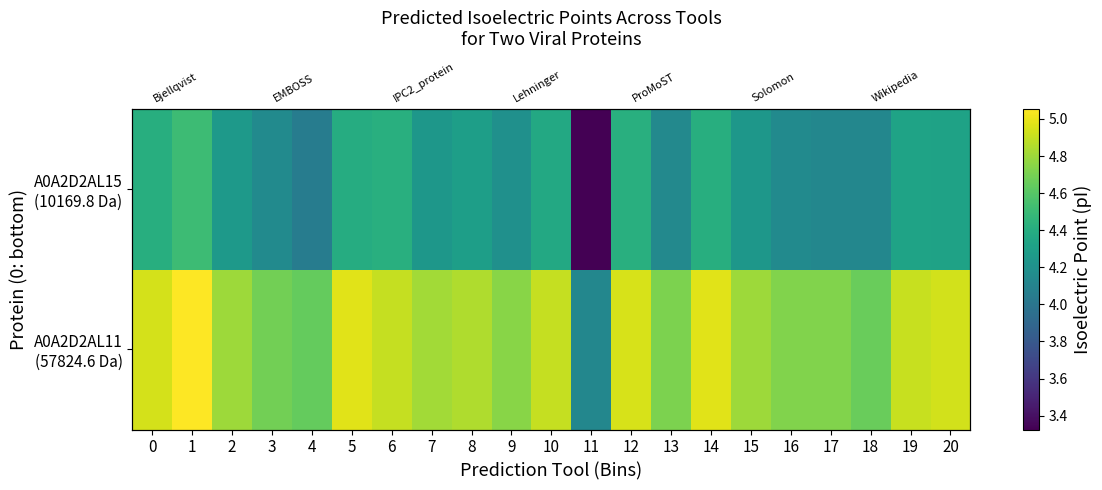

At how many categories does at least one series exceed 4?

21